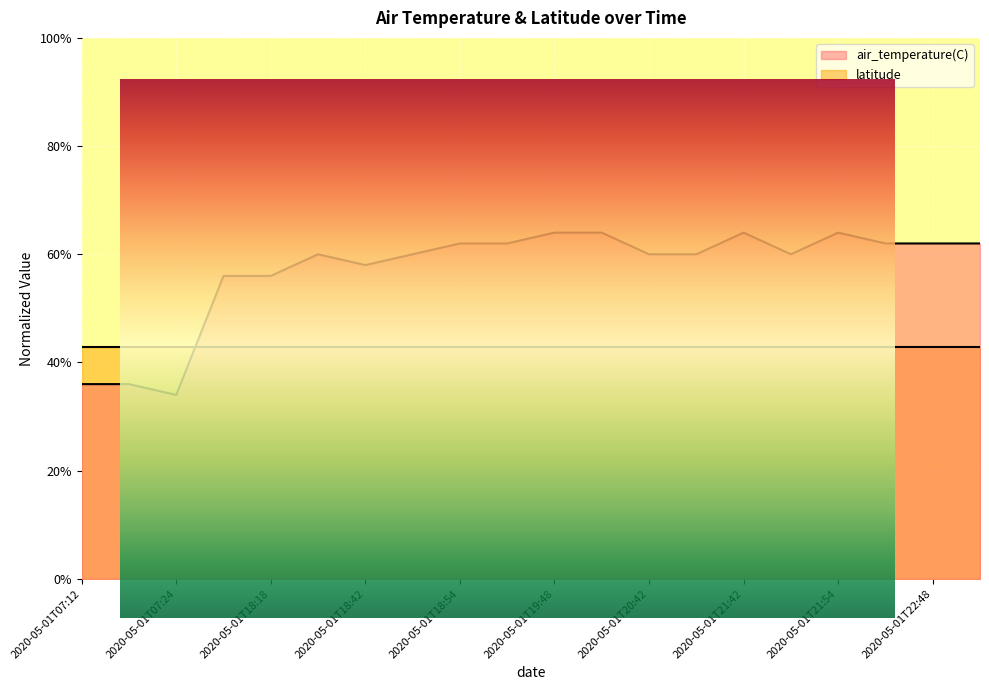

Between 2020-05-01T18:42 and 2020-05-01T21:48, which is larger?

2020-05-01T21:48